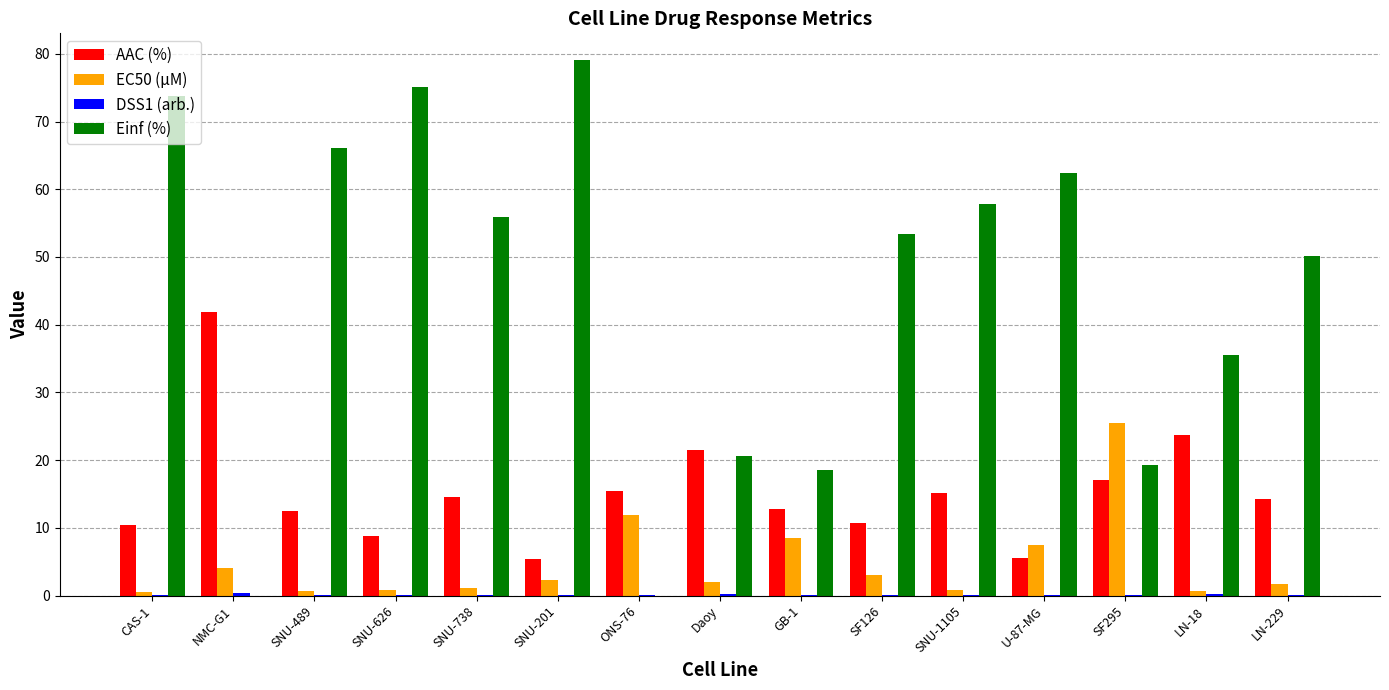

Which series has the widest spread of values?

Einf (%)